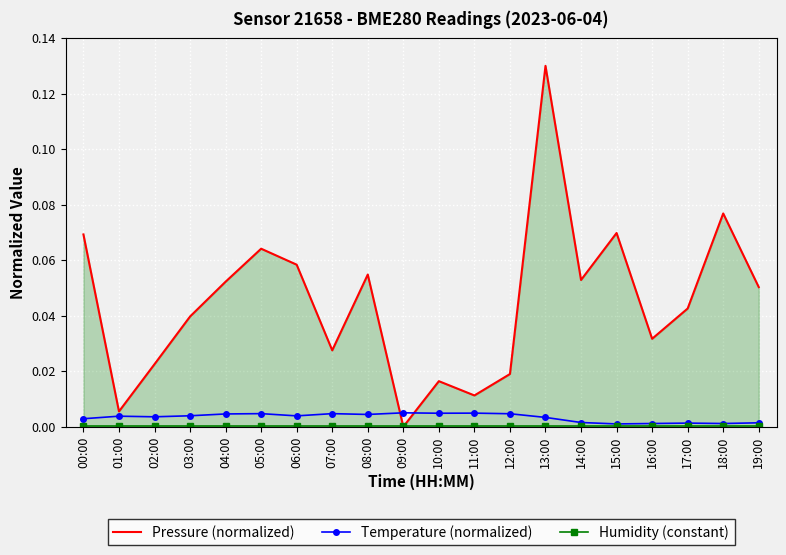

At which category does the chart reach its peak across all series?

13:00